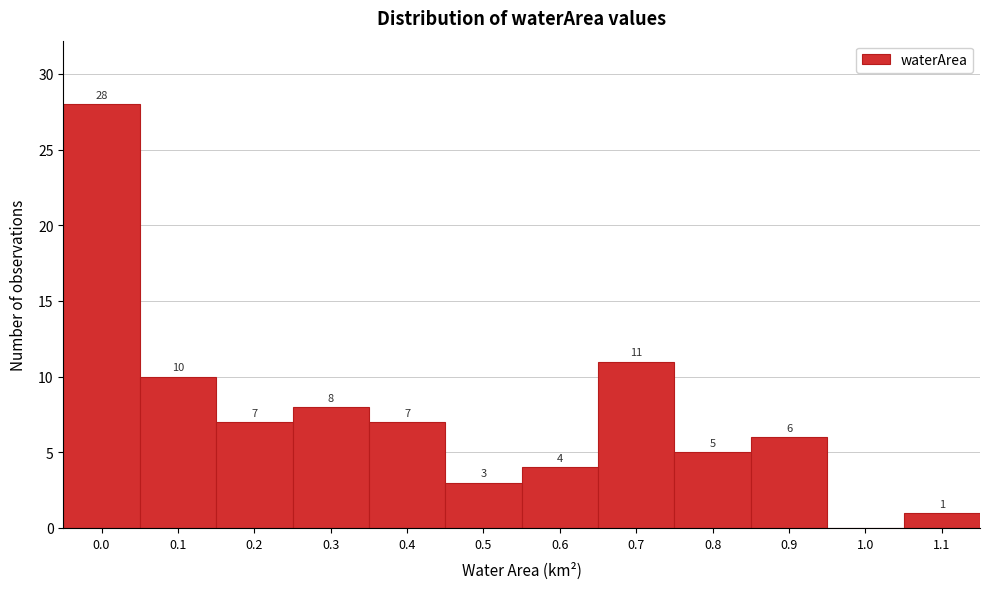

Reading left to right, list all the values displayed in this chart.

0.0=28	0.1=10	0.2=7	0.3=8	0.4=7	0.5=3	0.6=4	0.7=11	0.8=5	0.9=6	1.0=0	1.1=1